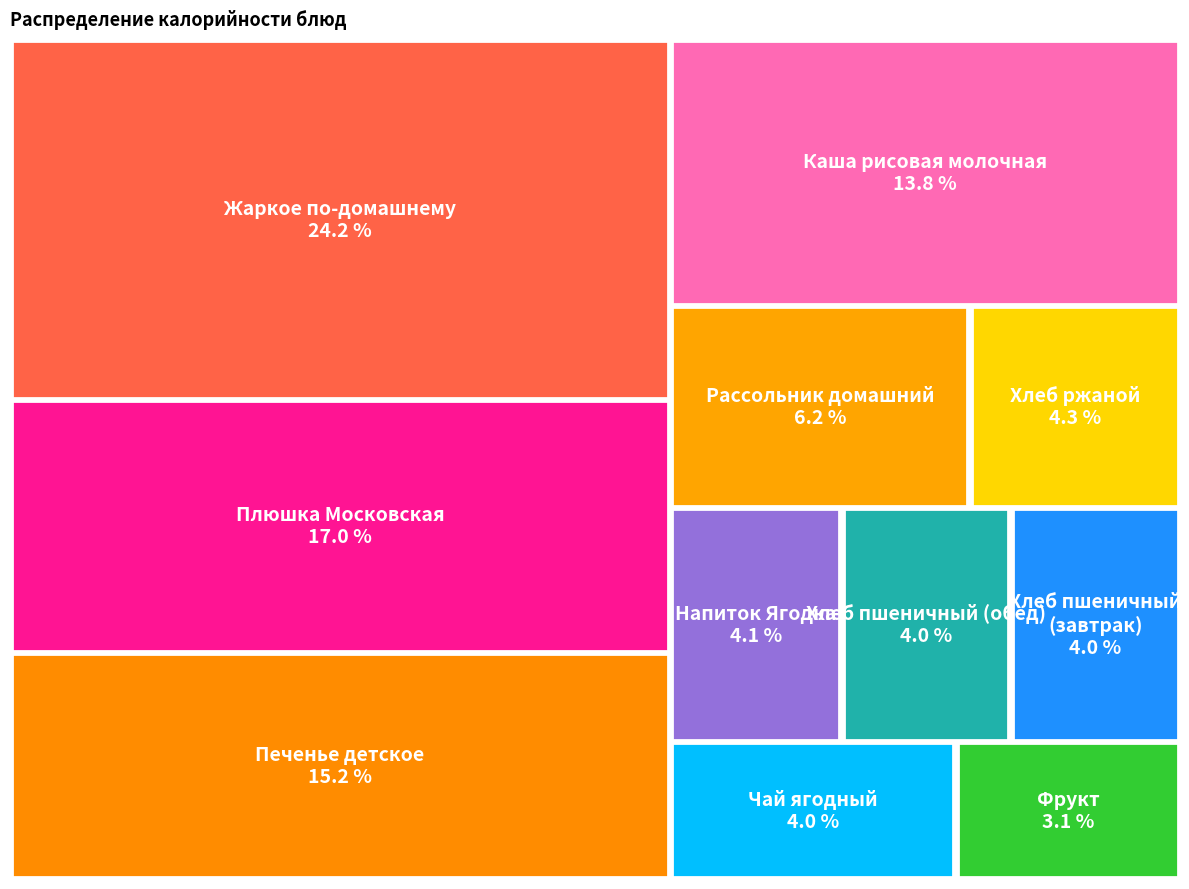

To the nearest percent, what is the difference between the Рассольник домашний and Чай ягодный slice percentages?

2%